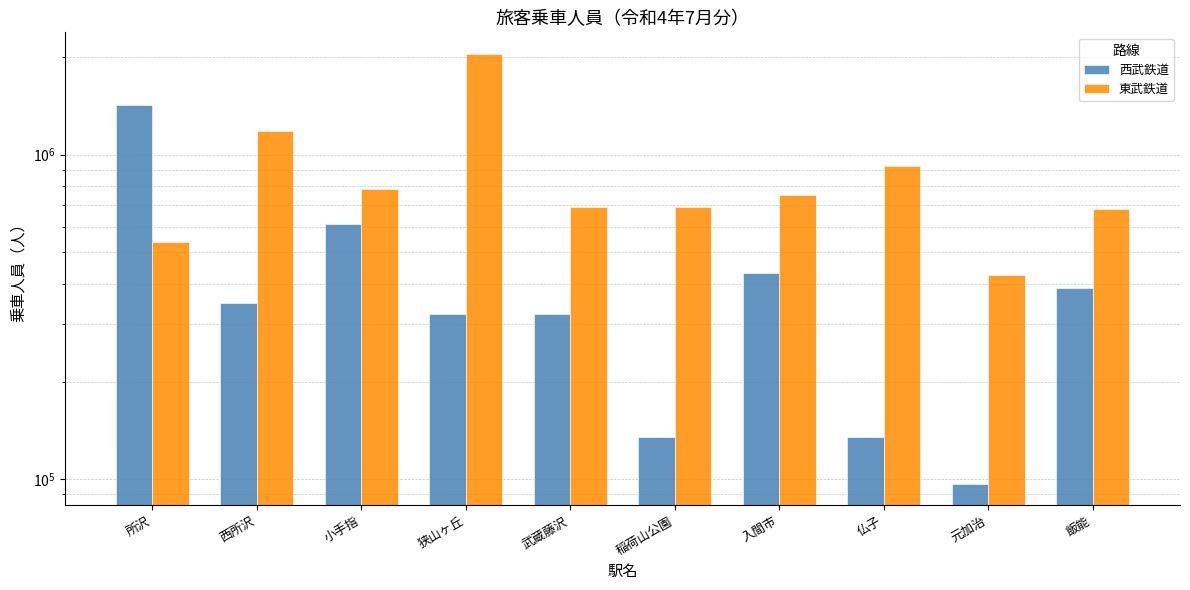

What are all the series names shown in the legend?

西武鉄道, 東武鉄道